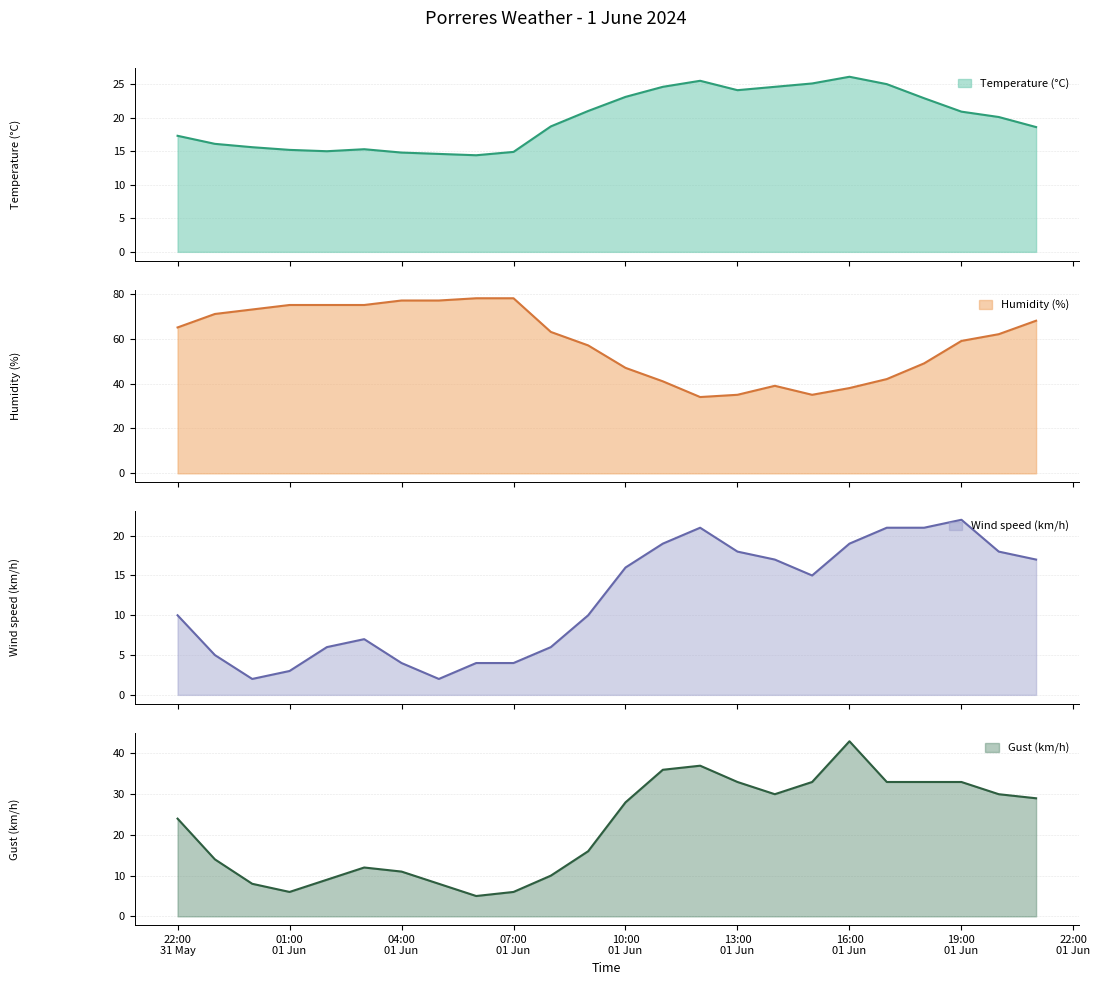

Is the value of Gust (km/h) at 01/06/2024 07:00 greater than the value of Temperature (°C) at 01/06/2024 09:00?

No